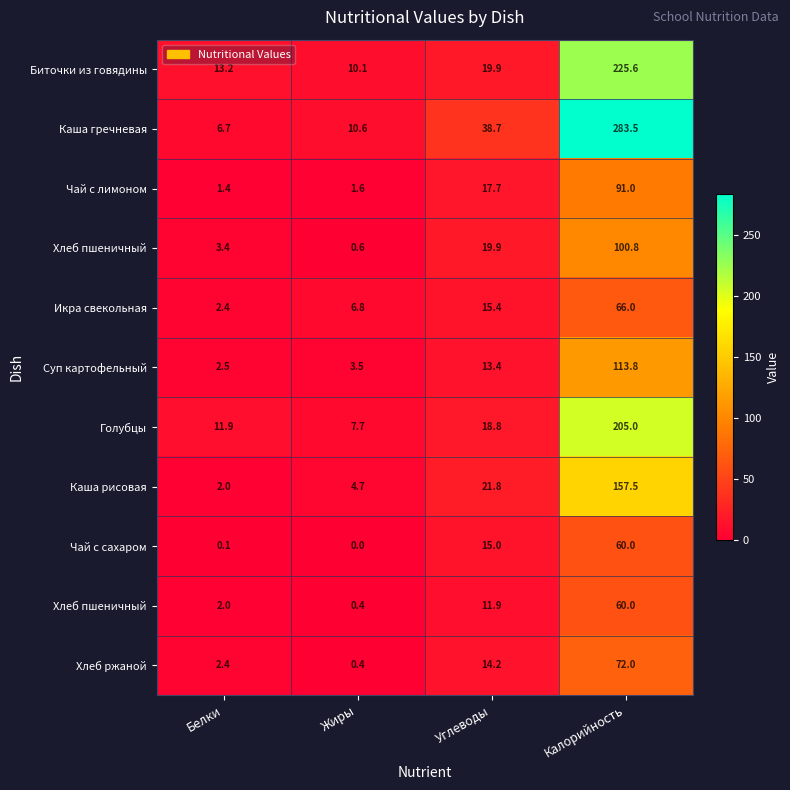

What is the difference between the highest and lowest values at Жиры?

10.6